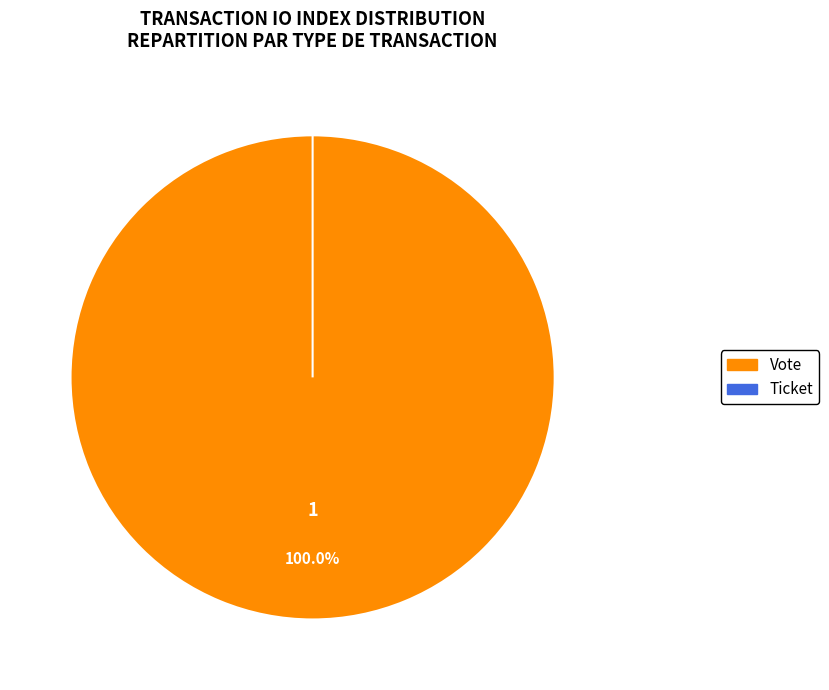

How many slices are in this pie chart?

2